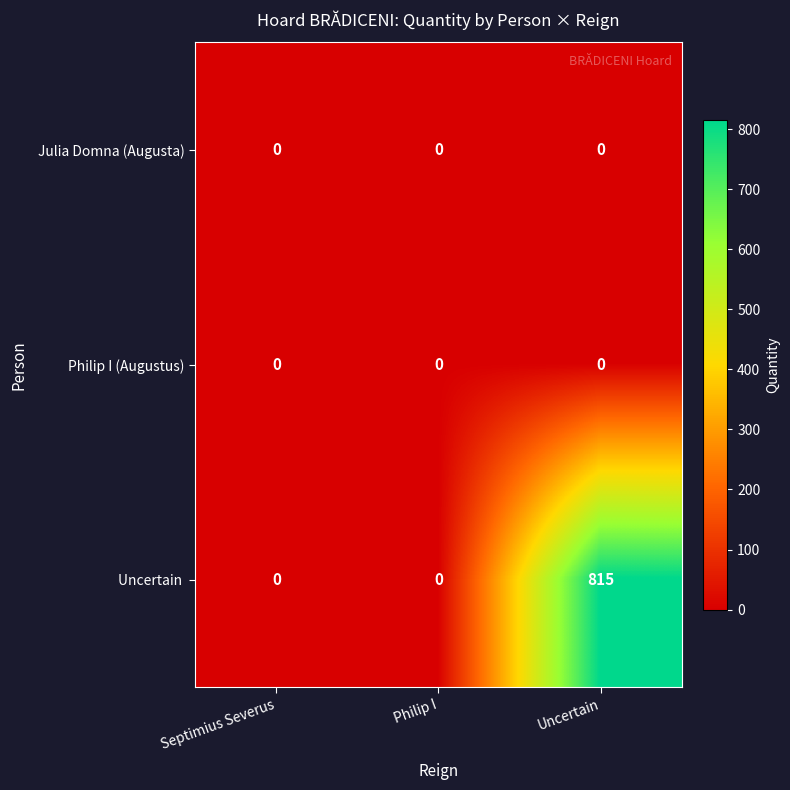

What is the maximum value shown in the chart?

815